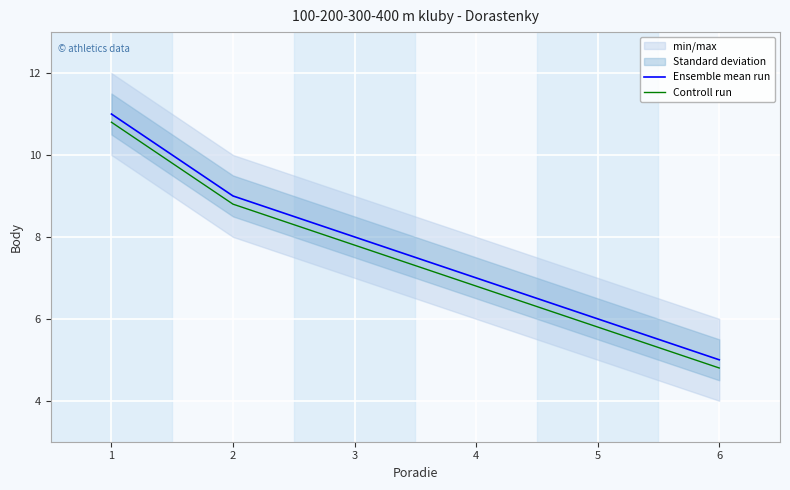

Which series has the largest total across all categories?

Ensemble mean run